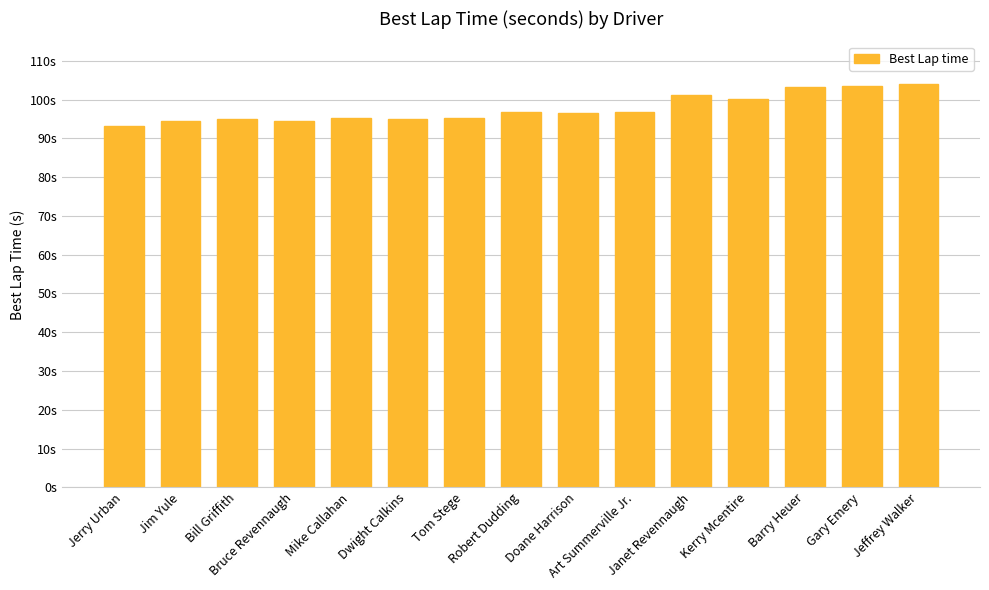

Reading left to right, list all the values displayed in this chart.

93.1	94.4	95.0	94.5	95.2	95.1	95.3	96.7	96.5	96.8	101.3	100.2	103.3	103.6	104.0